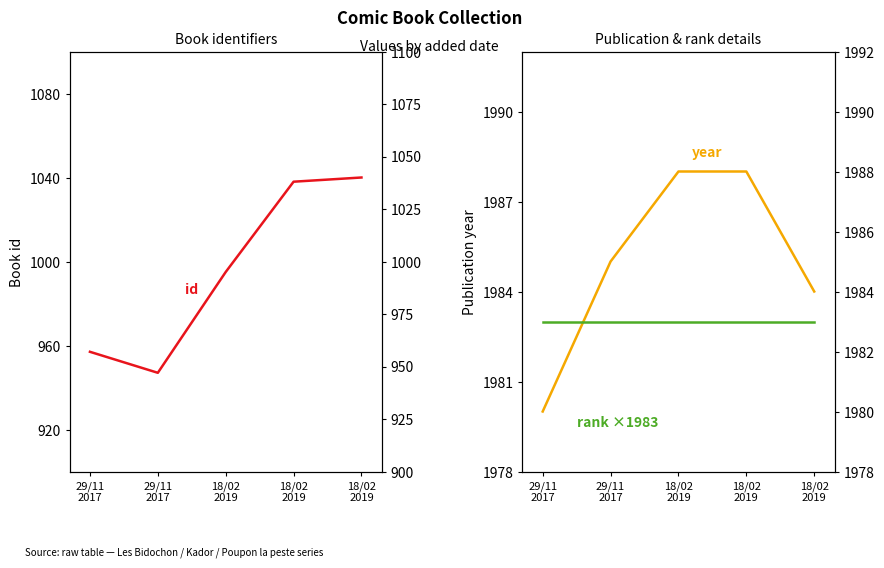

True or false: id and rank (×1983) intersect in this chart.

False